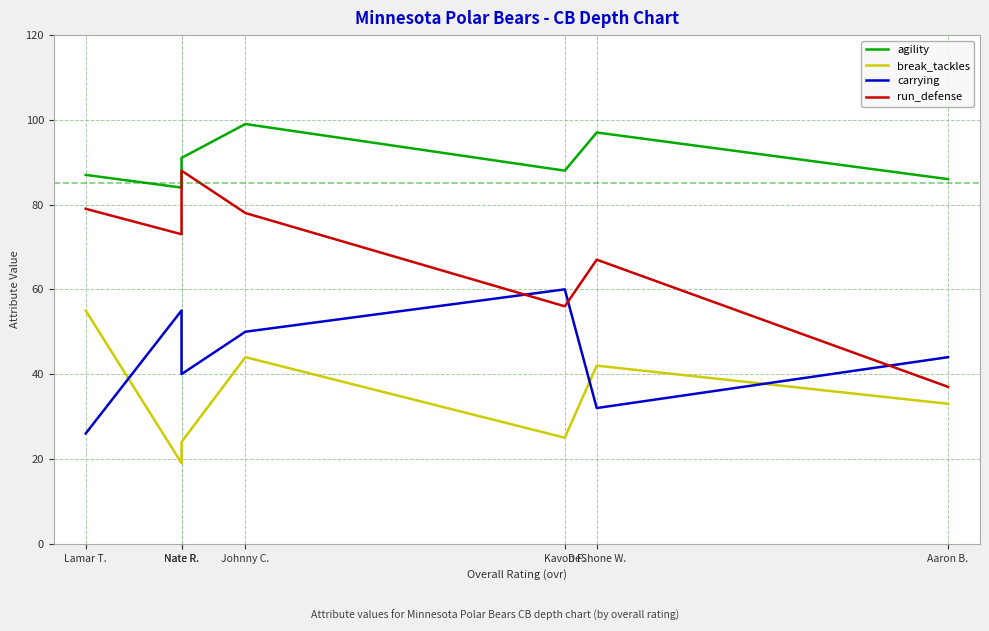

Is the value of agility at Kavon F. greater than the value of carrying at Nate R.?

Yes